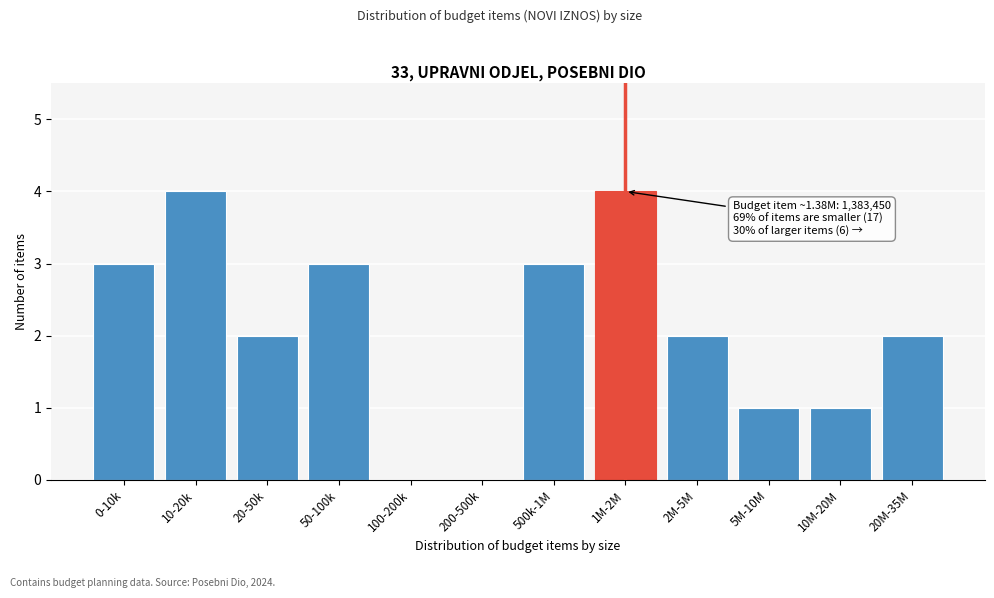

Reading right to left, list all the values displayed in this chart.

20M-35M=2	10M-20M=1	5M-10M=1	2M-5M=2	1M-2M=4	500k-1M=3	200-500k=0	100-200k=0	50-100k=3	20-50k=2	10-20k=4	0-10k=3